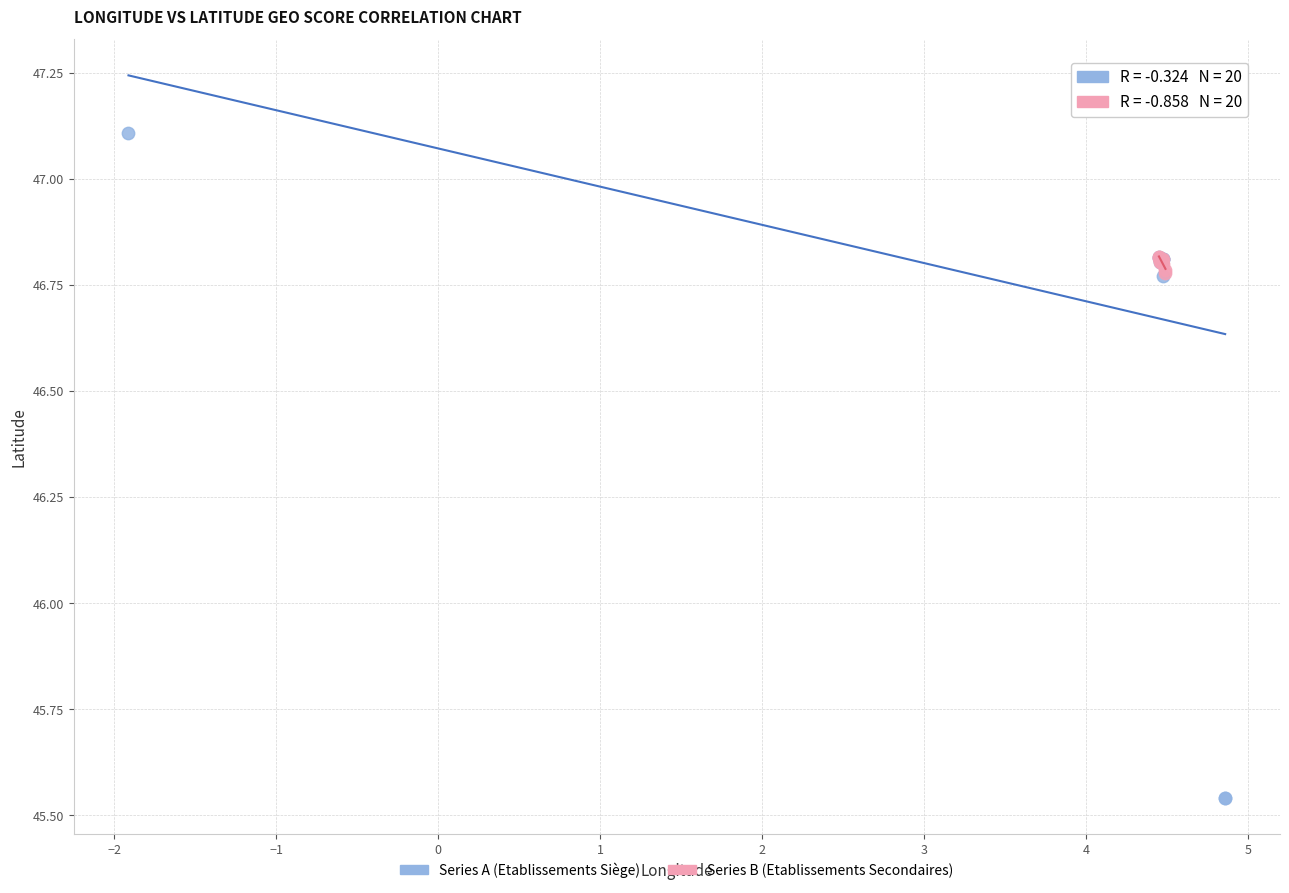

Which series has the largest Y range (max minus min)?

Series A (Etablissements Siège)